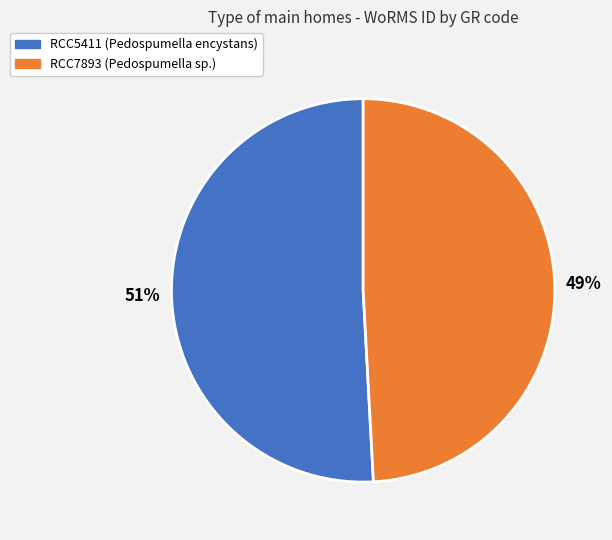

To the nearest percent, what is the difference between the RCC7893 and RCC5411 slice percentages?

2%